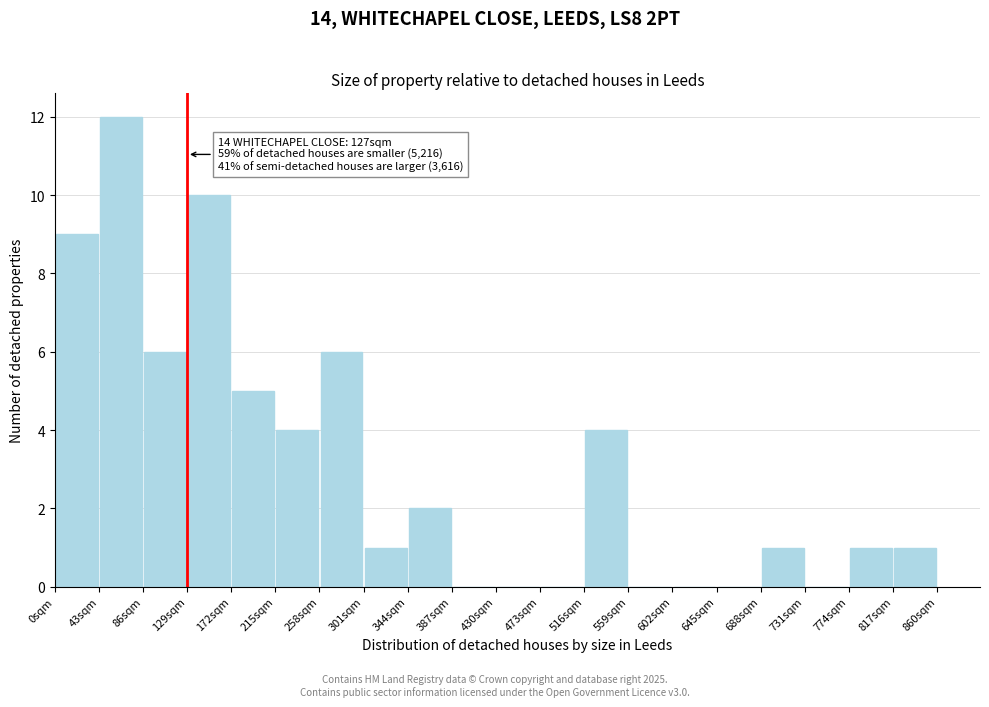

Over which range of the x-axis is the bar tallest?

43 to 86